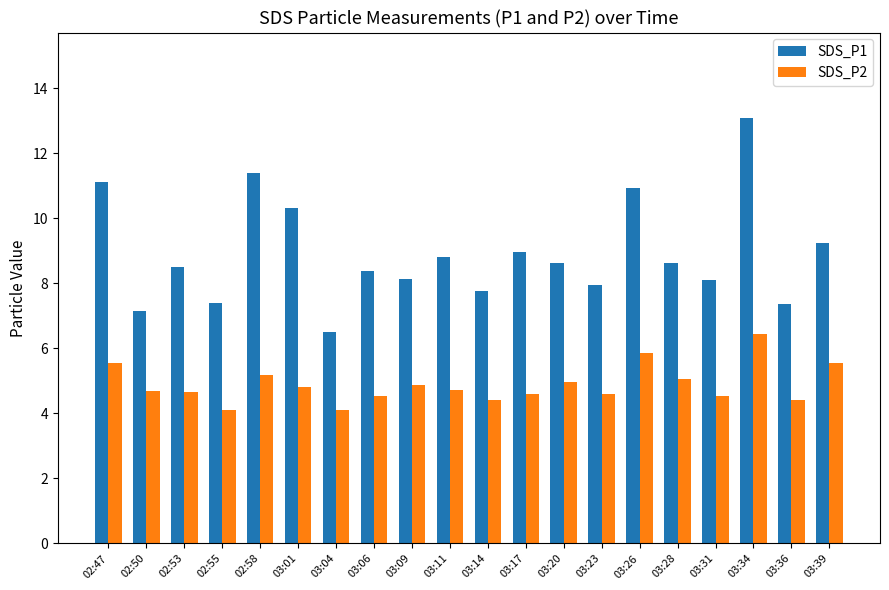

What are all the series names shown in the legend?

SDS_P1, SDS_P2